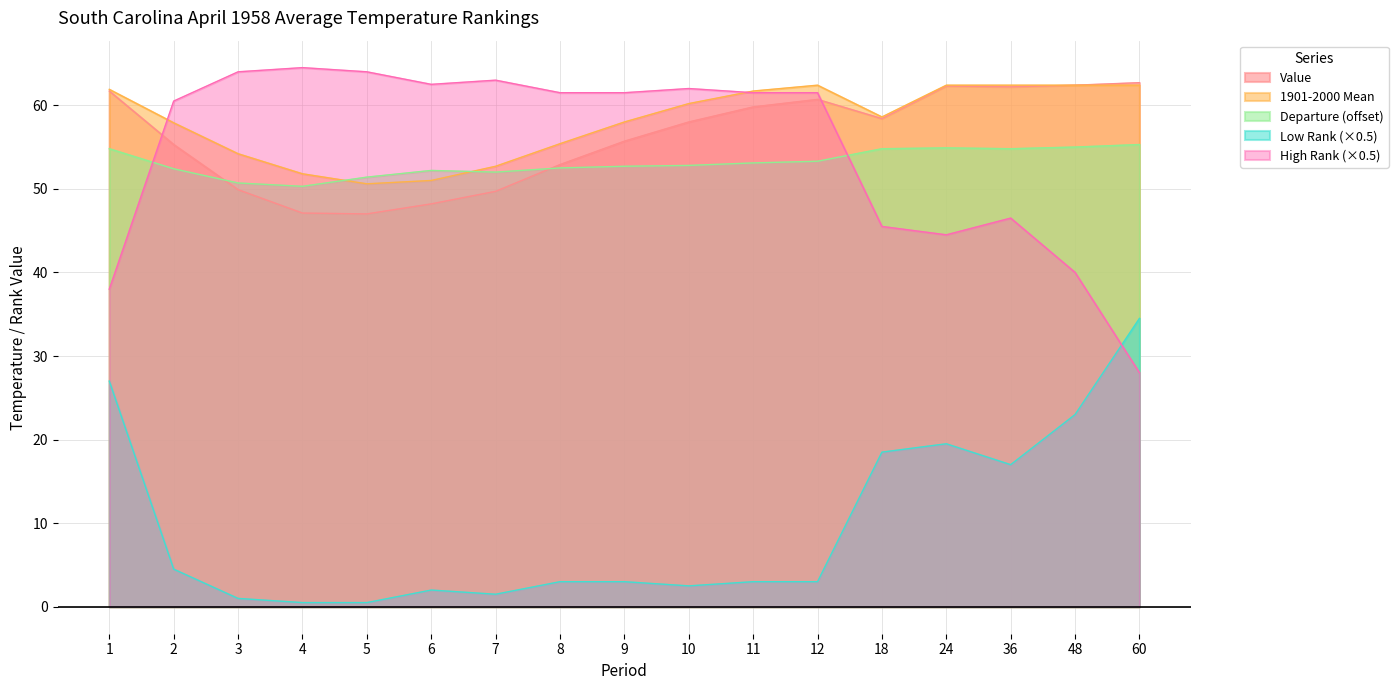

List the series in order of their peak value, lowest first.

Low Rank, Departure, 1901-2000 Mean, Value, High Rank